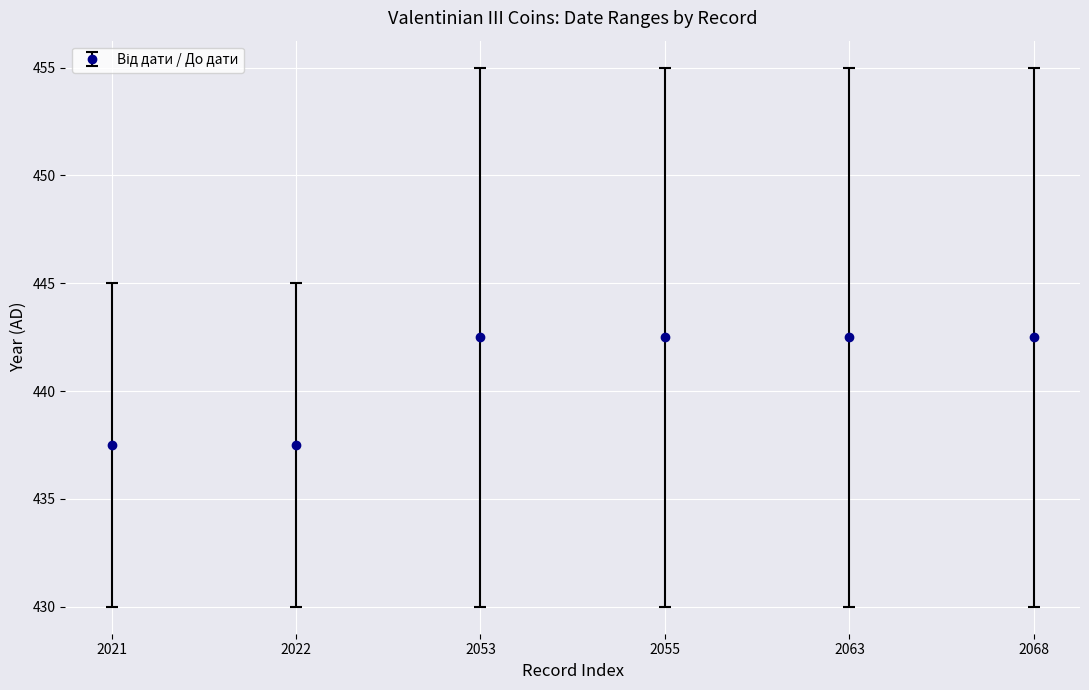

Reading right to left, extract all data points from this chart.

442.5	442.5	442.5	442.5	437.5	437.5